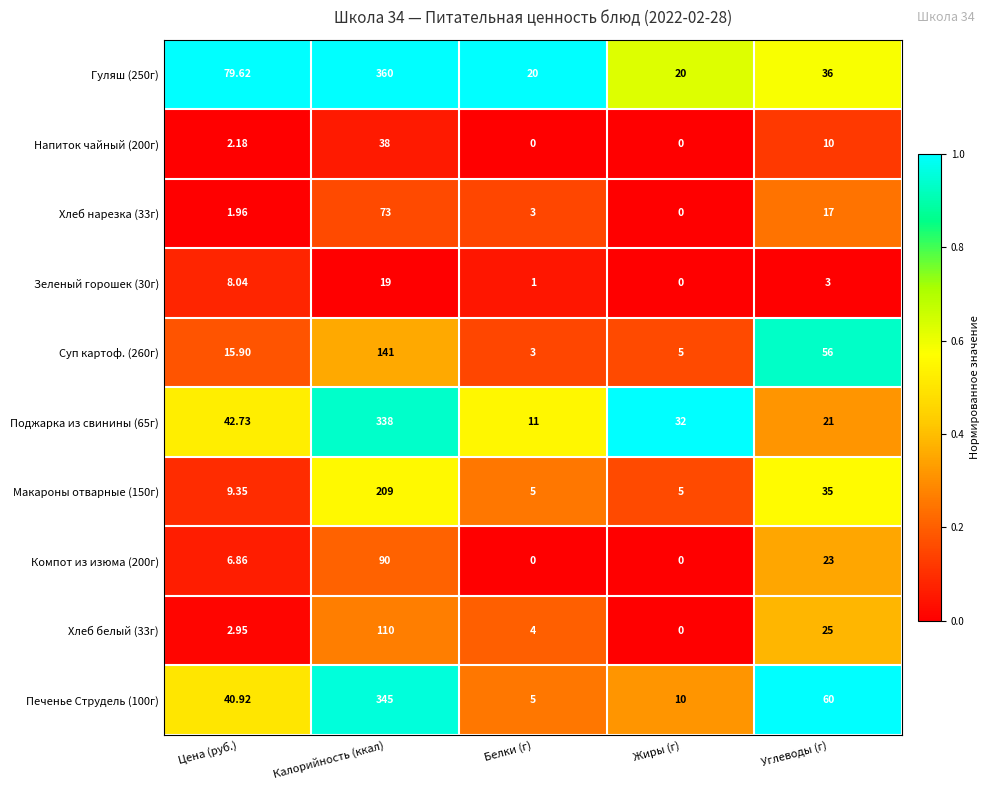

Count the number of data series in this chart.

10